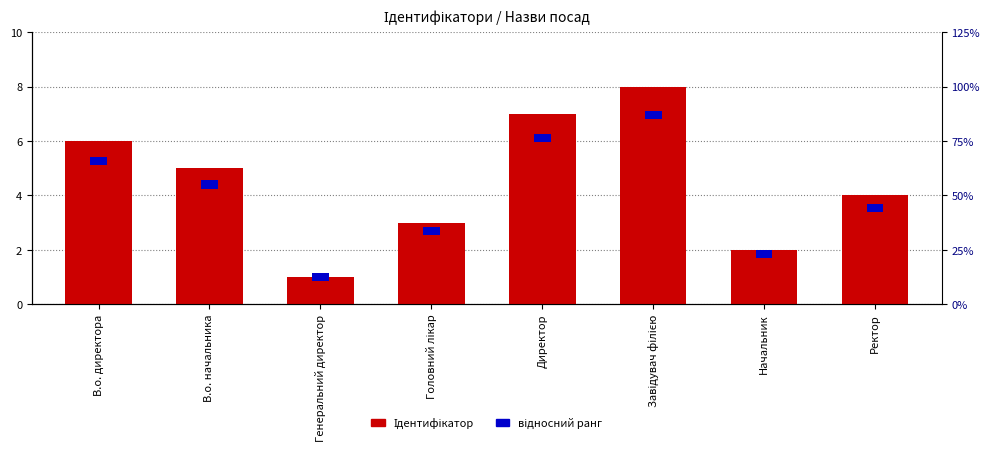

What are all the series names shown in the legend?

Ідентифікатор, відносний ранг